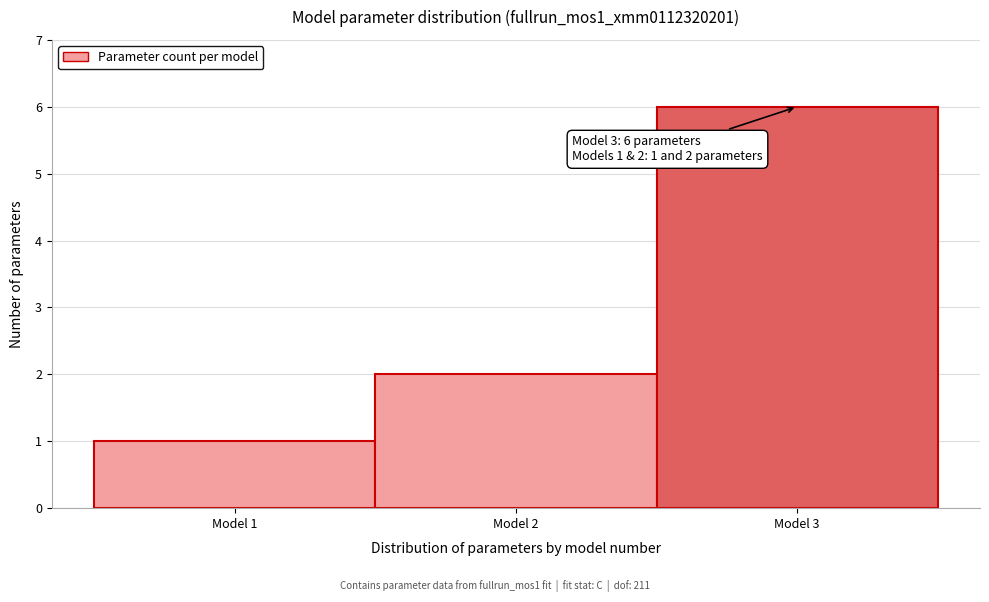

Which range on the x-axis has the tallest bar?

2.5 to 3.5